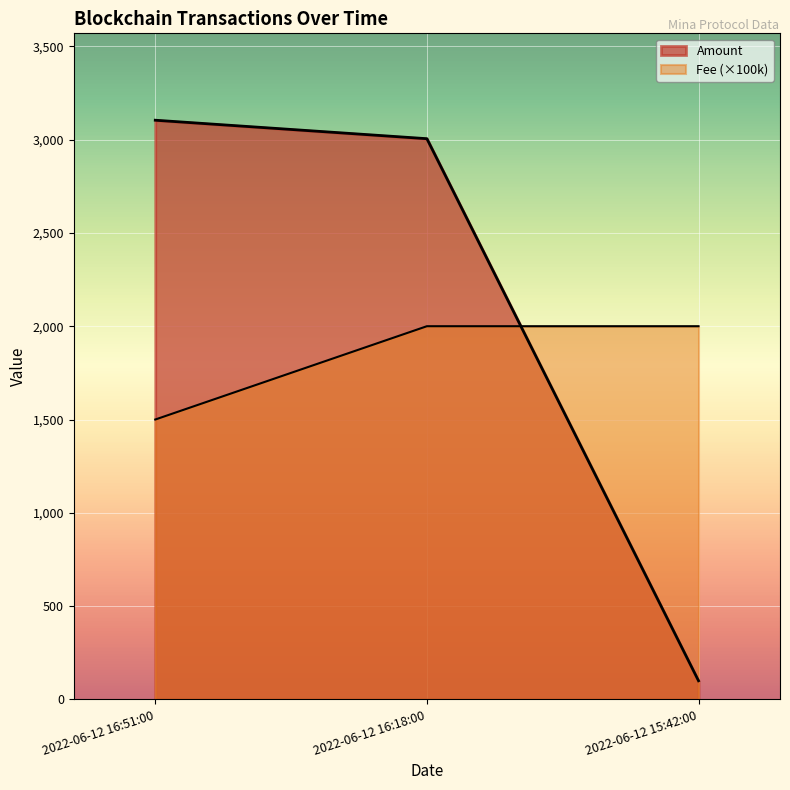

What is the difference between the Amount values at 2022-06-12 15:42:00 and 2022-06-12 16:51:00?

3003.9